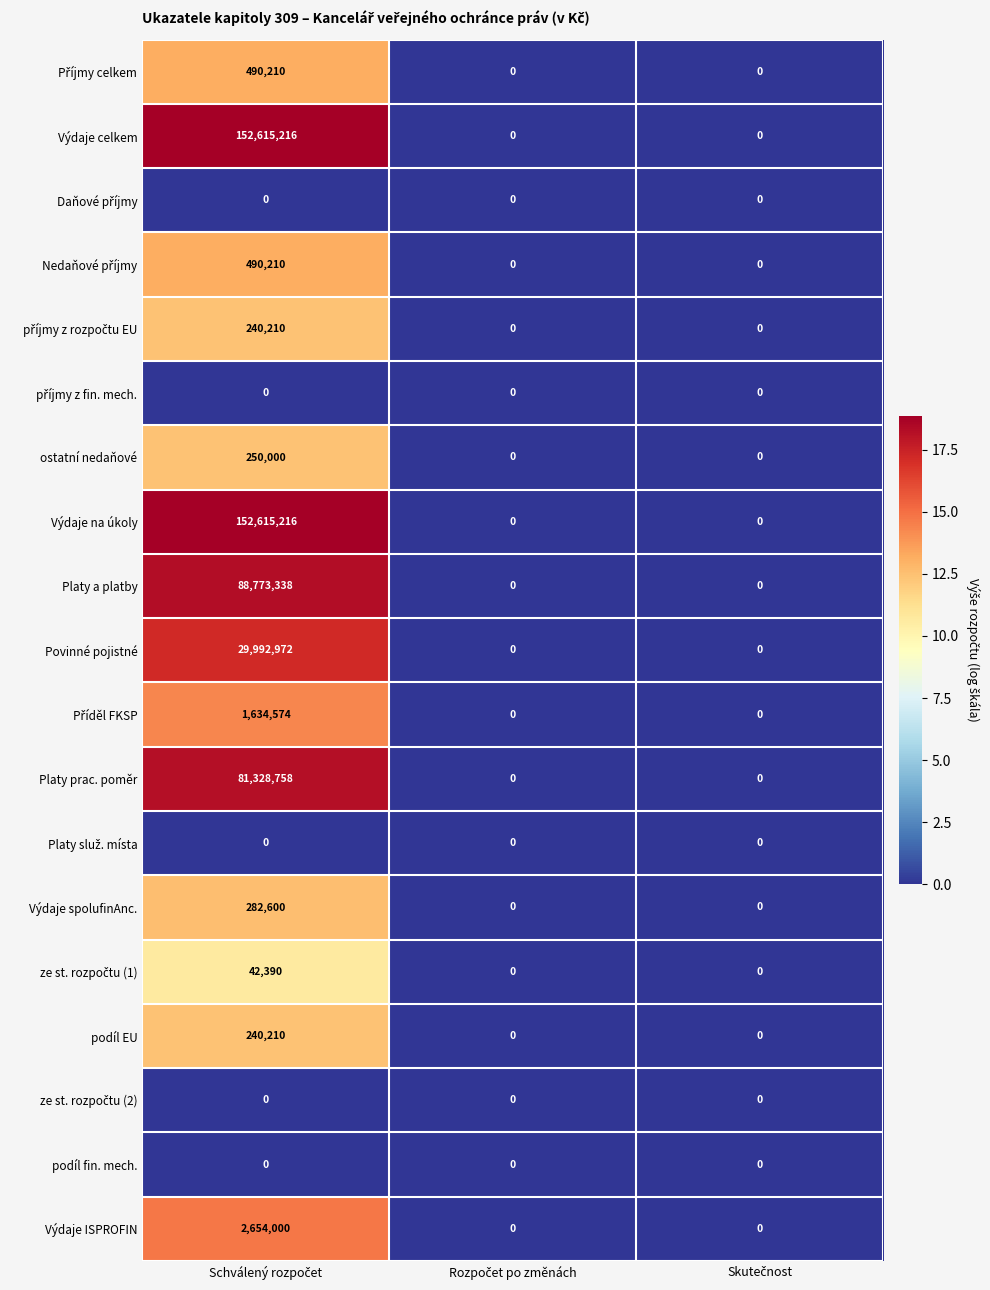

What is the greatest value displayed?

152615216